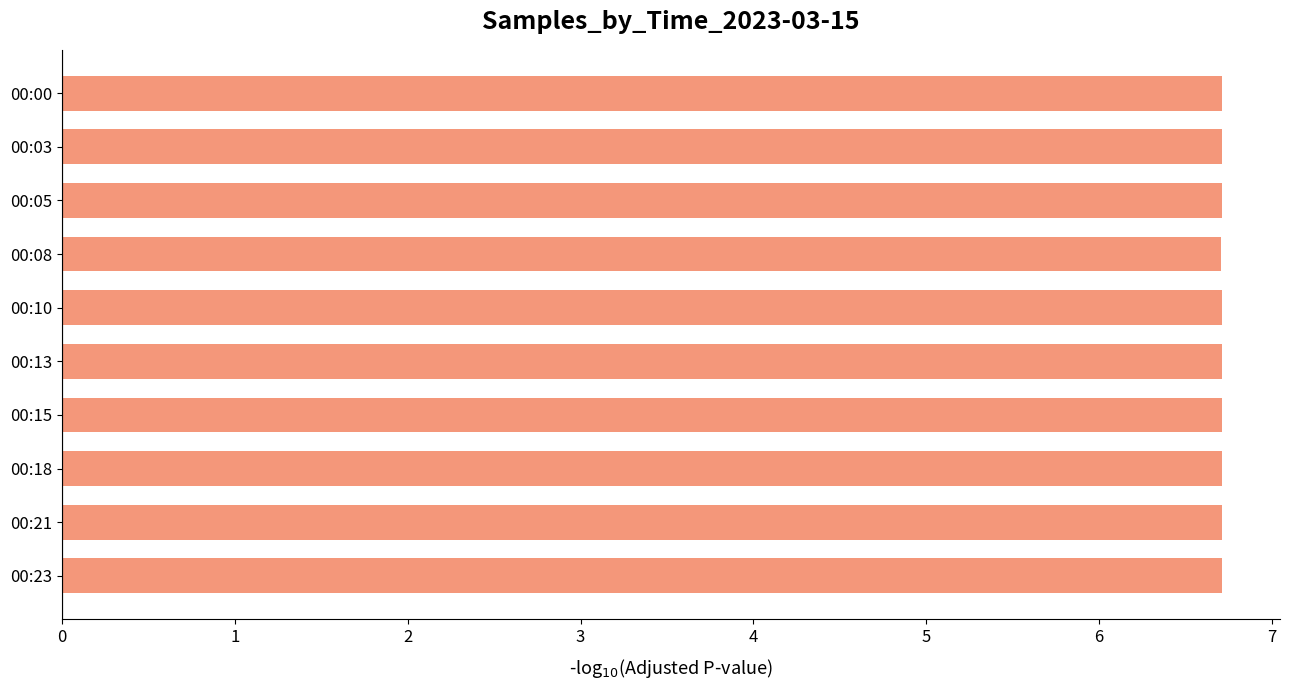

Count the values in the range 6 to 7.

10